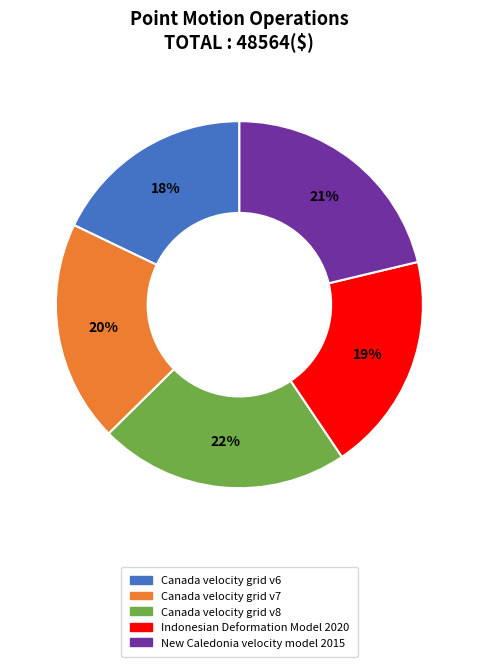

True or false: Indonesian Deformation Model 2020 accounts for 19% of the total.

True